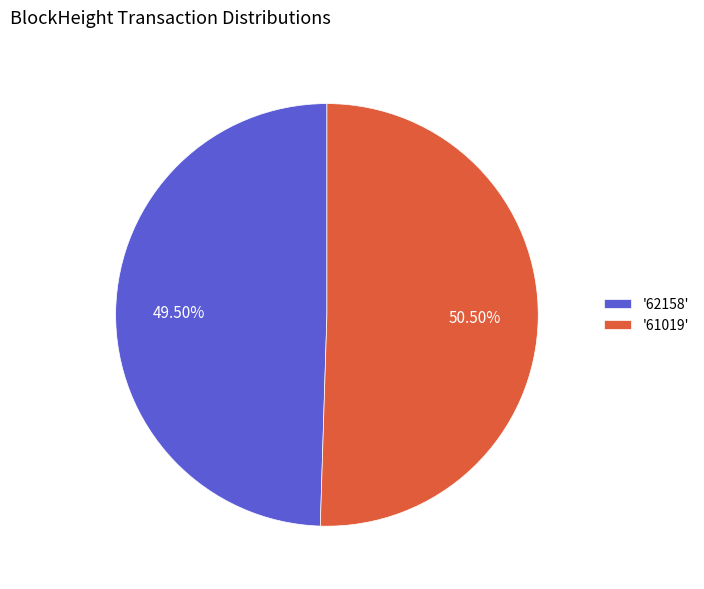

Rank the categories by value from lowest to highest.

'62158', '61019'